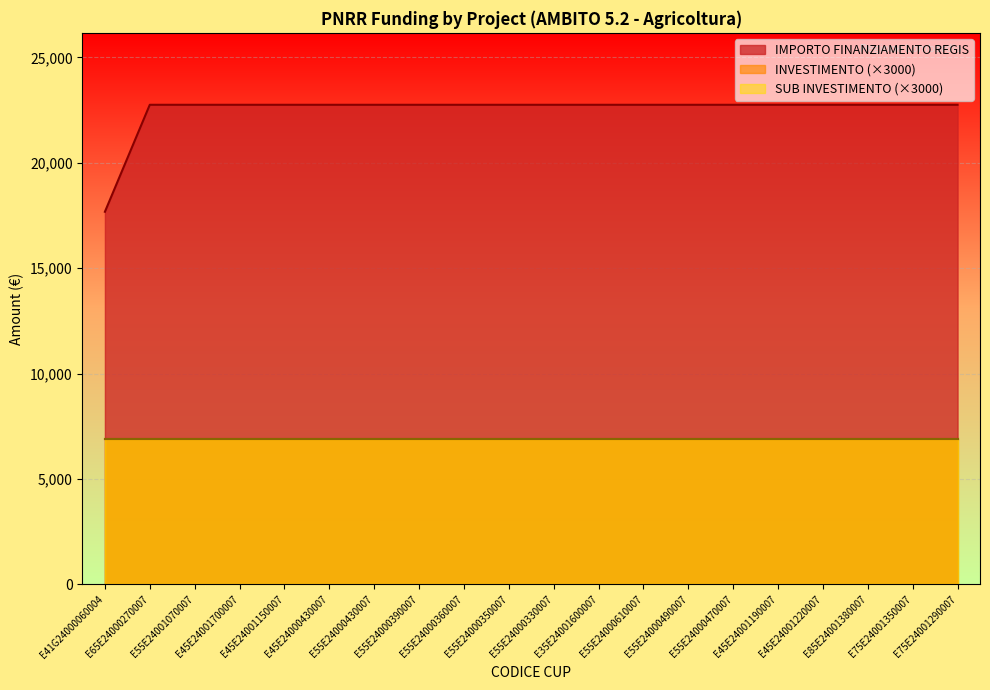

What is the total value across all series at E45E24000430007?

22754.6